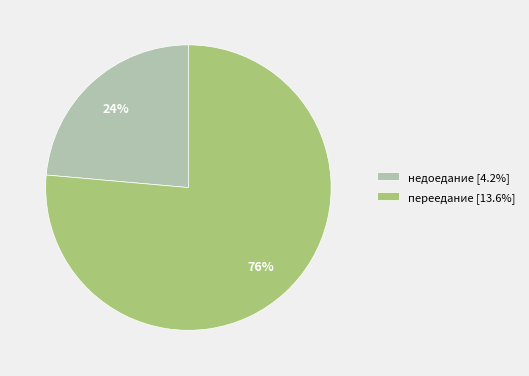

What percentage is the недоедание slice, to the nearest percent?

24%